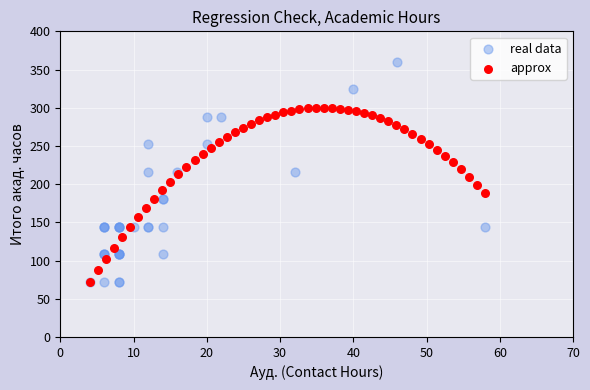

Which series contains the highest Y value?

real data